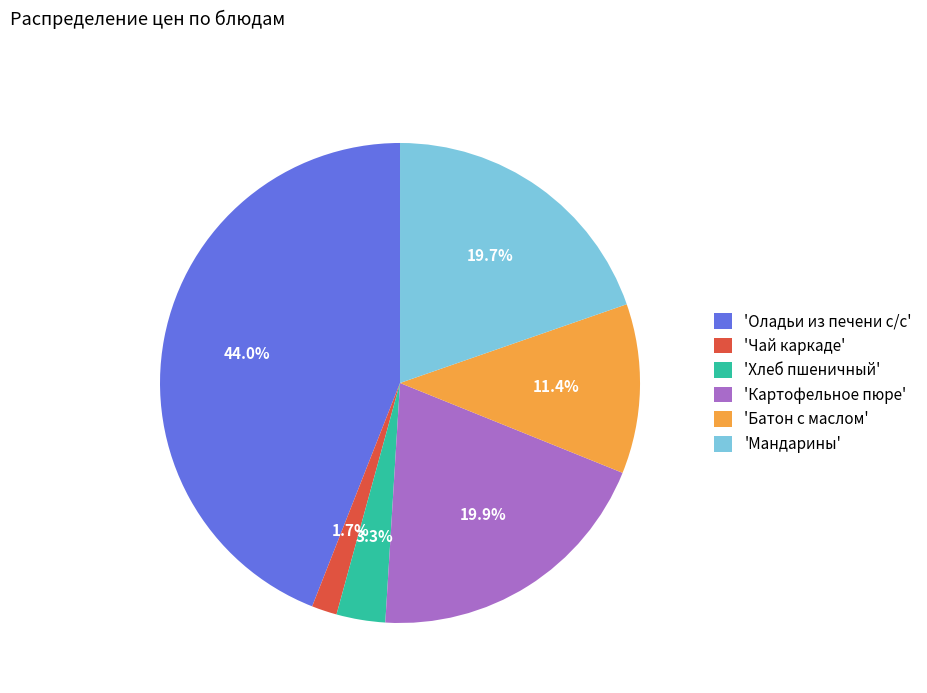

Which slice is the smallest?

'Чай каркаде'